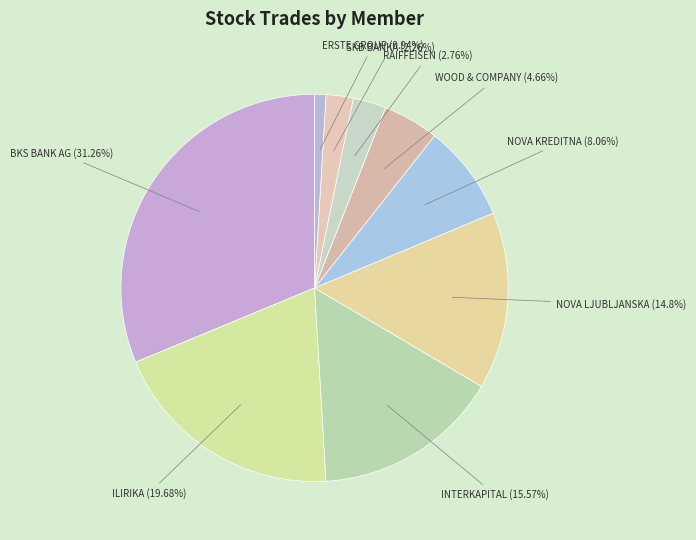

Does RAIFFEISEN (2.76%) represent more than half of the total?

No